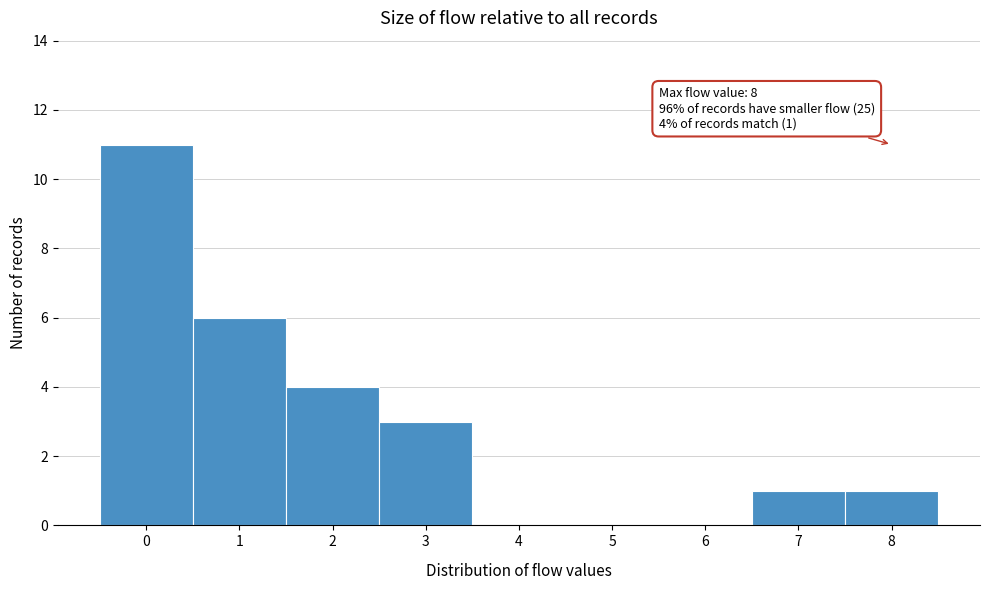

Which range on the x-axis has the tallest bar?

-0.5 to 0.5